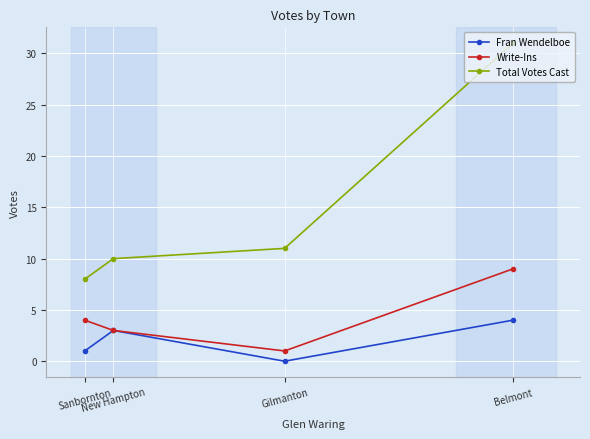

Reading left to right, list all the values displayed in this chart.

Fran Wendelboe: Sanbornton=1	New Hampton=3	Gilmanton=0	Belmont=4
Write-Ins: Sanbornton=4	New Hampton=3	Gilmanton=1	Belmont=9
Total Votes Cast: Sanbornton=8	New Hampton=10	Gilmanton=11	Belmont=31